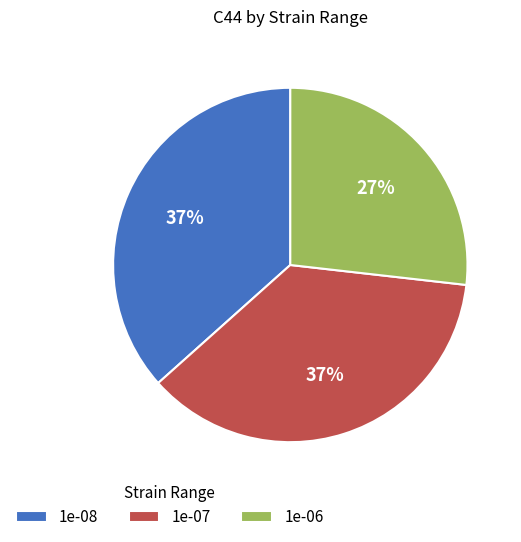

Is it true that 1e-07 is 37% of the pie?

True